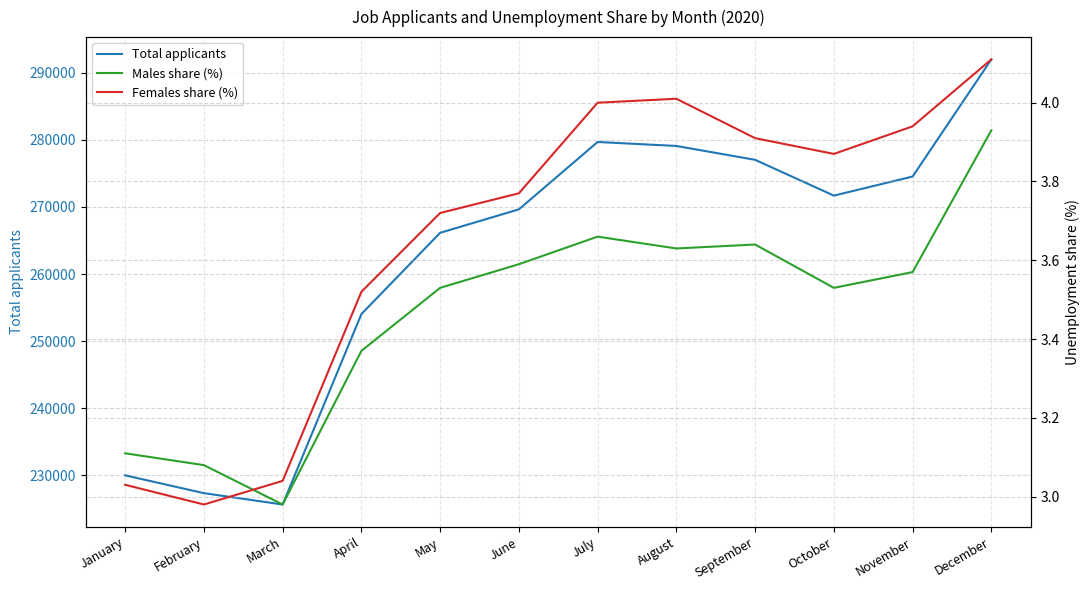

True or false: Total applicants and Males share (%) cross at least once.

False